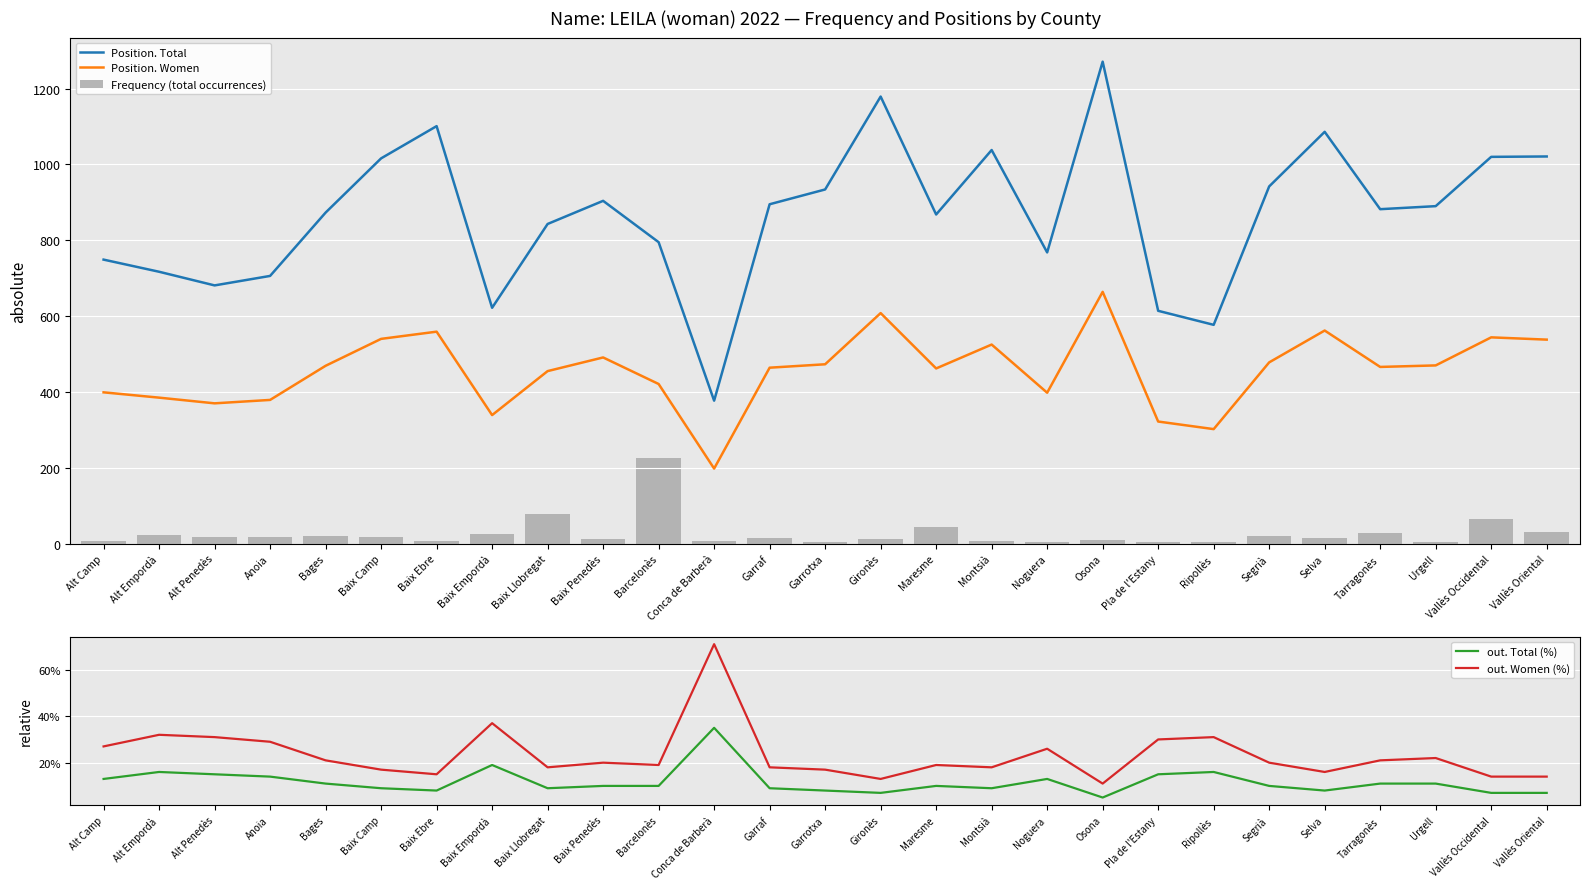

At which label does out. Total (%) reach its minimum?

Osona